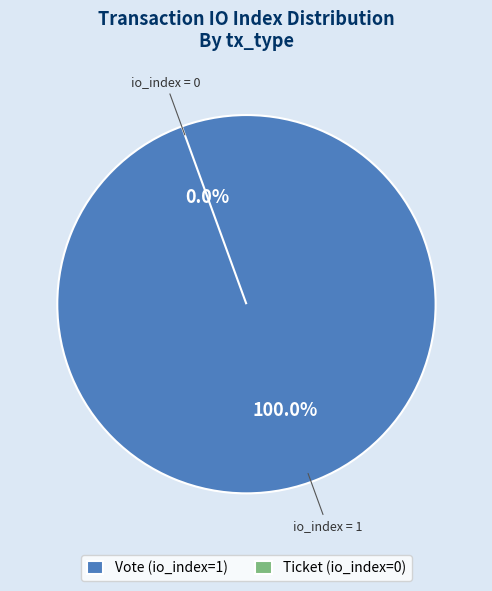

To the nearest percent, what is the combined percentage of Ticket (io_index=0) and Vote (io_index=1)?

100%